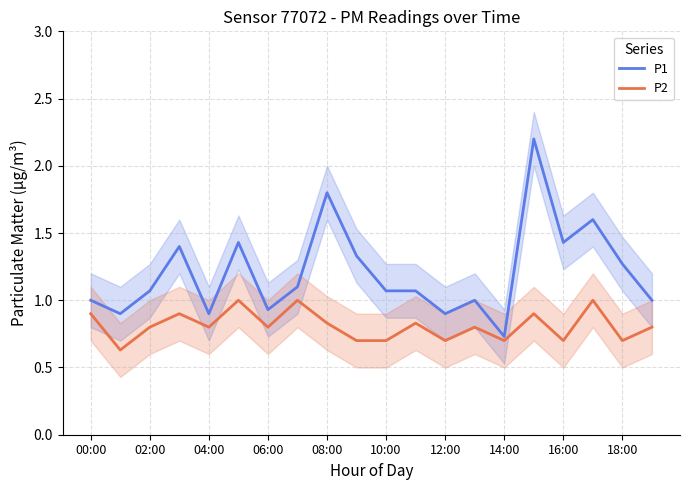

Which has a higher value, 13 or 17?

17